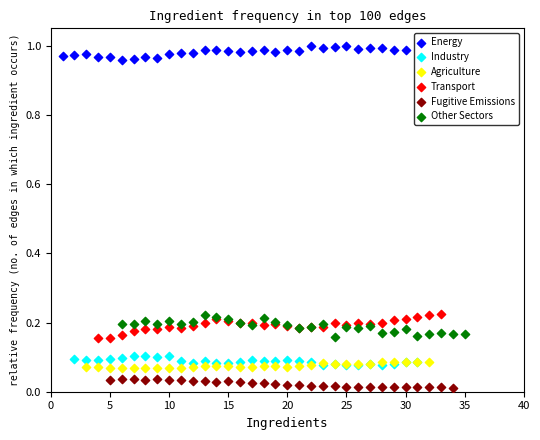

Which series reaches the maximum Y coordinate?

Energy